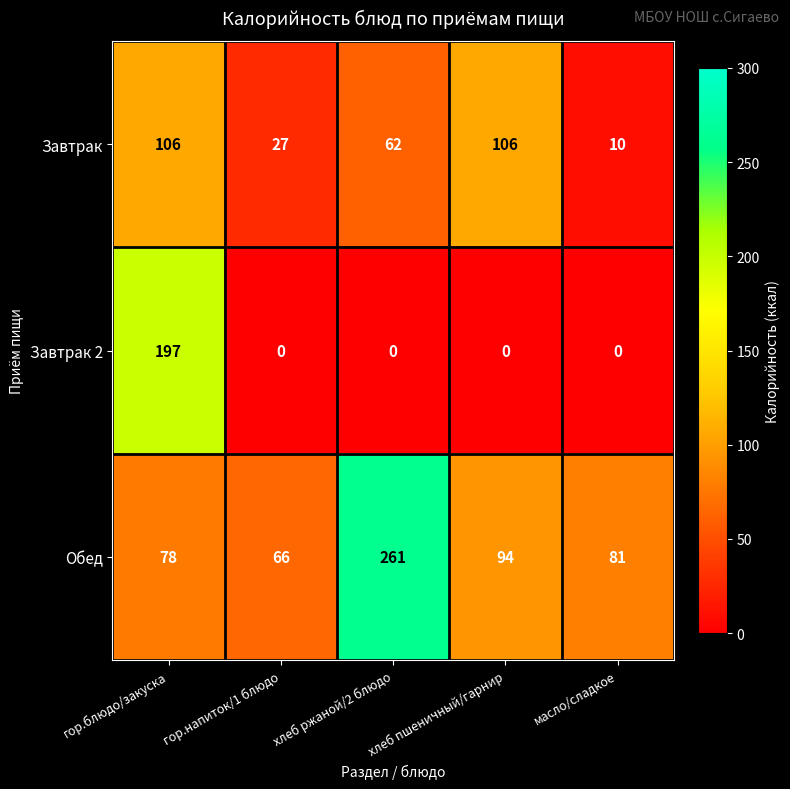

The value of Обед at гор.блюдо/закуска is 36. True or false?

False